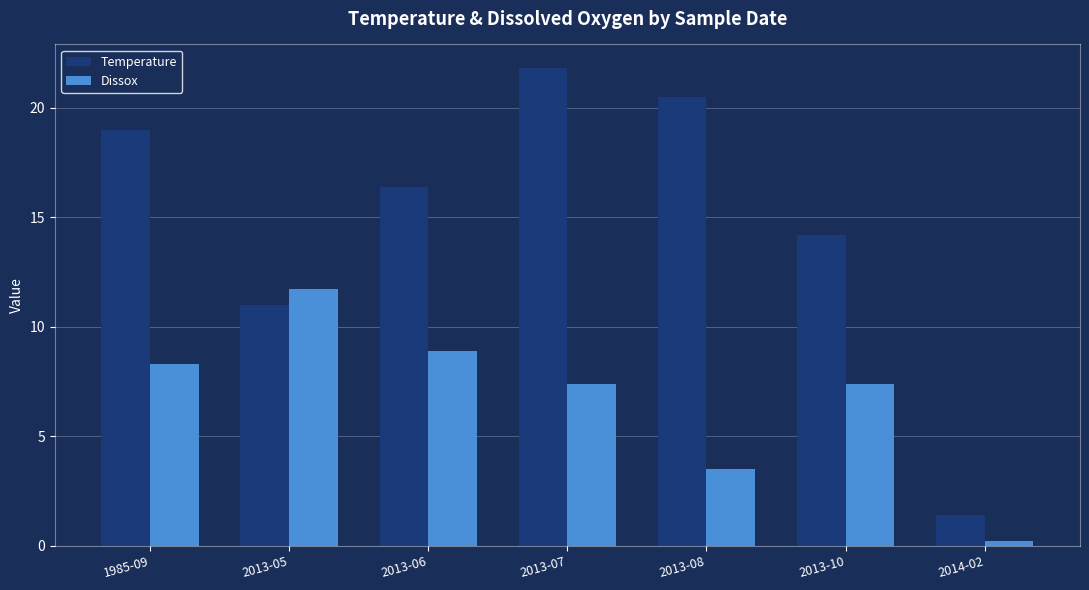

Which category has the lowest value across all series?

2014-02